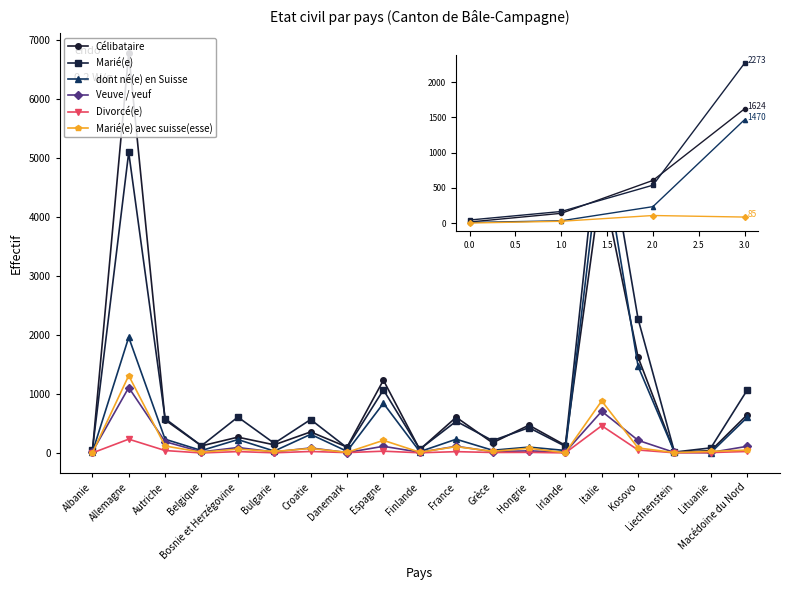

At which category does Divorcé(e) reach its first local peak?

Allemagne